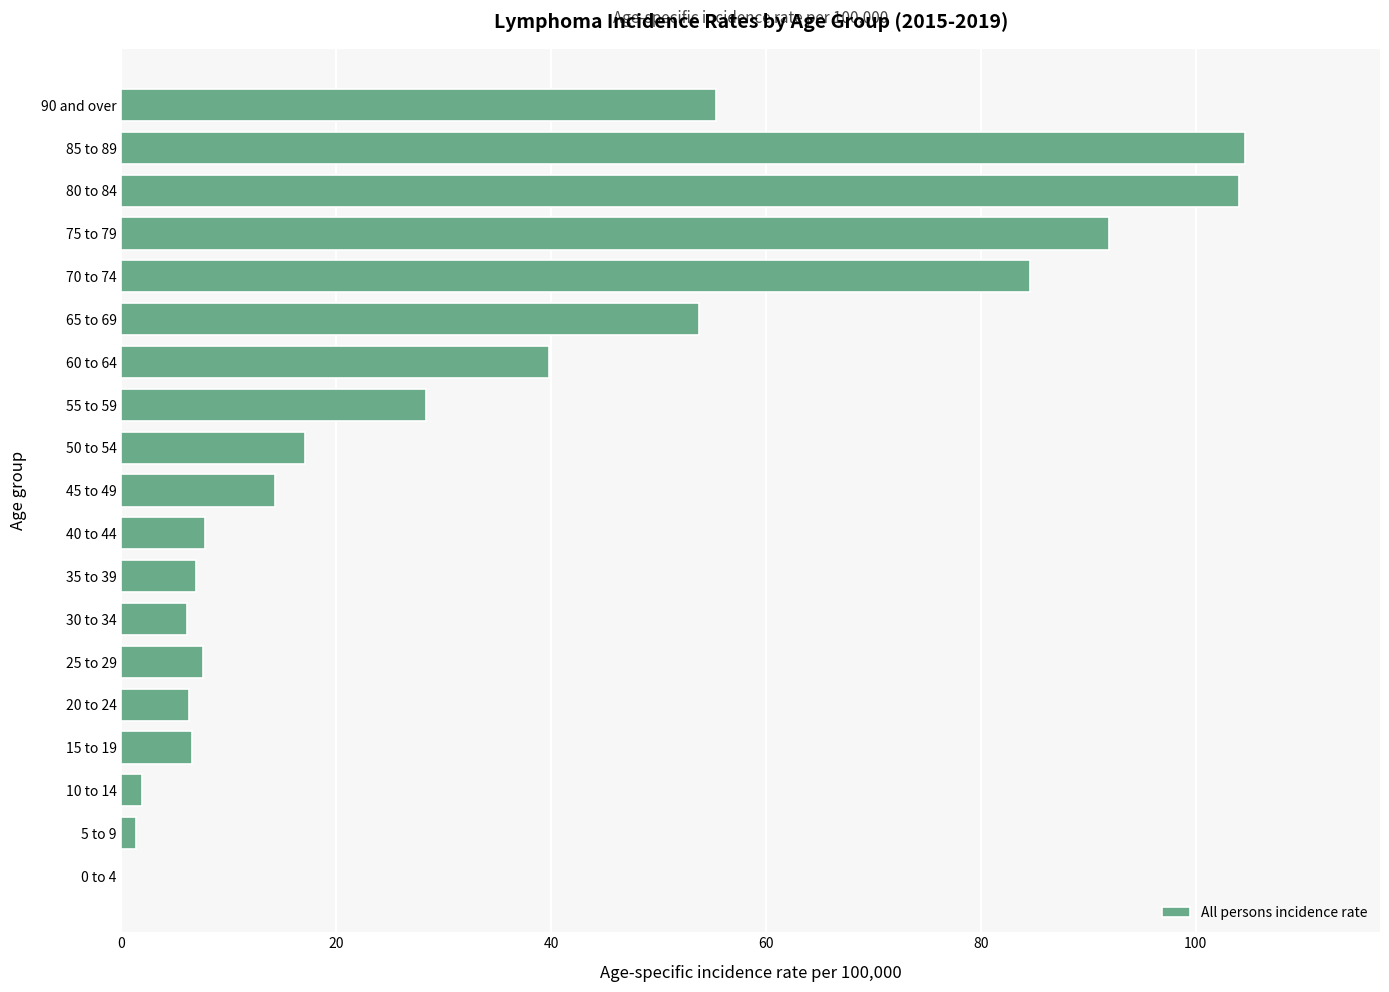

What is the sum of the values at 30 to 34 and 45 to 49?

20.3